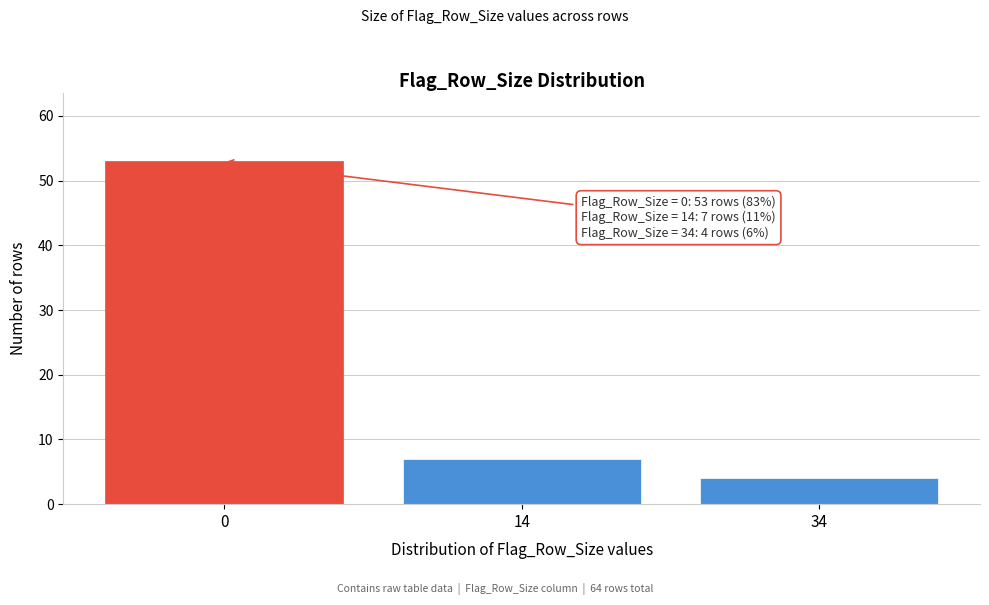

Reading left to right, list all the values displayed in this chart.

53	7	4